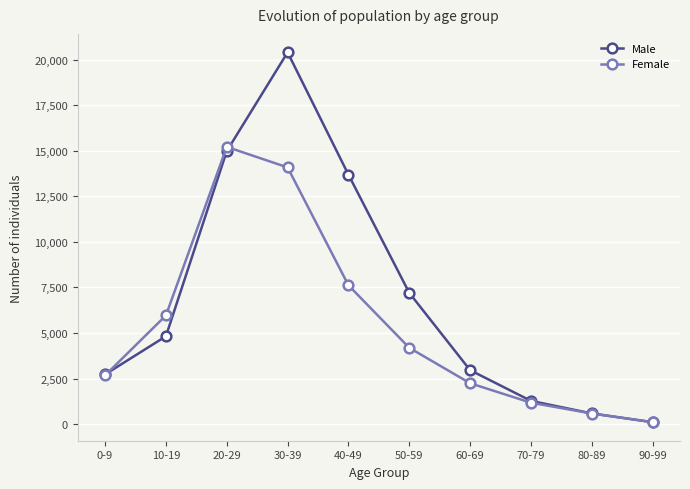

How many data points in Female are less than 4190?

5